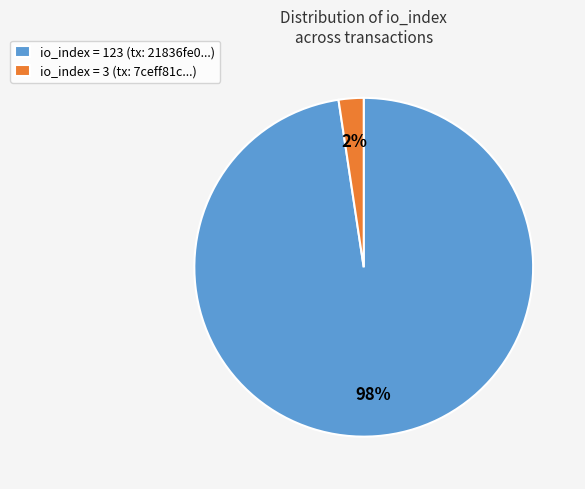

Which has a higher value, io_index = 3 (tx: 7ceff81c...) or io_index = 123 (tx: 21836fe0...)?

io_index = 123 (tx: 21836fe0...)